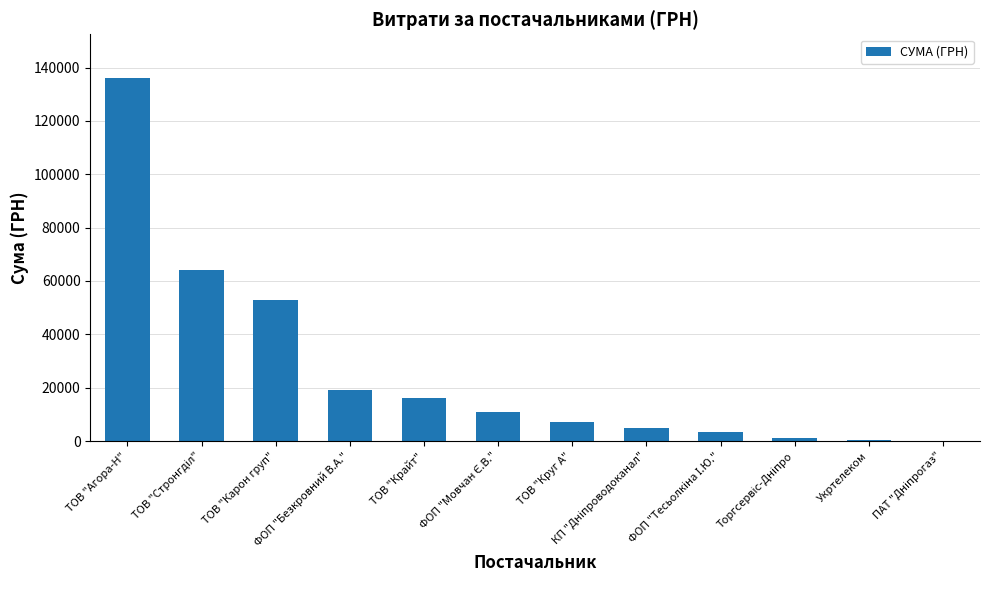

What is the sum of all values?

316777.9